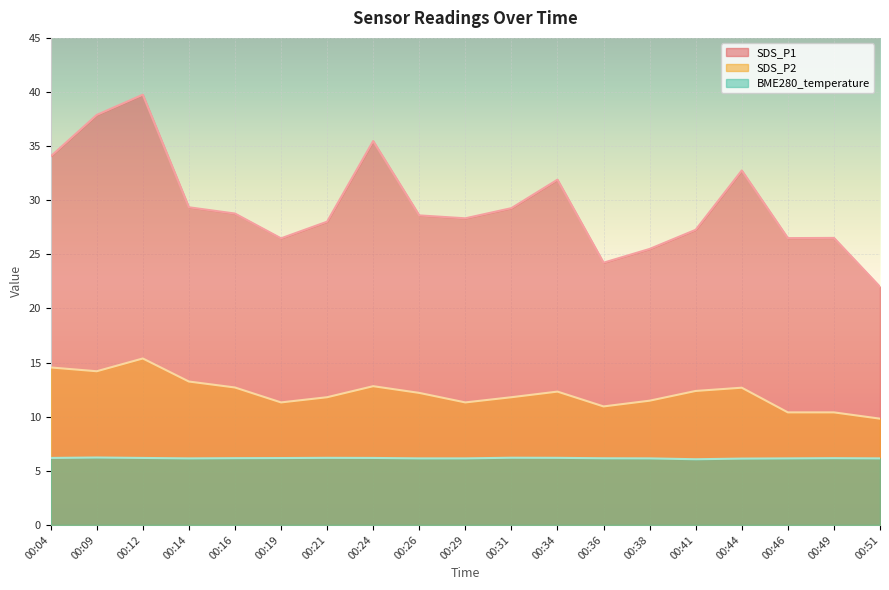

What are all the series names shown in the legend?

SDS_P1, SDS_P2, BME280_temperature